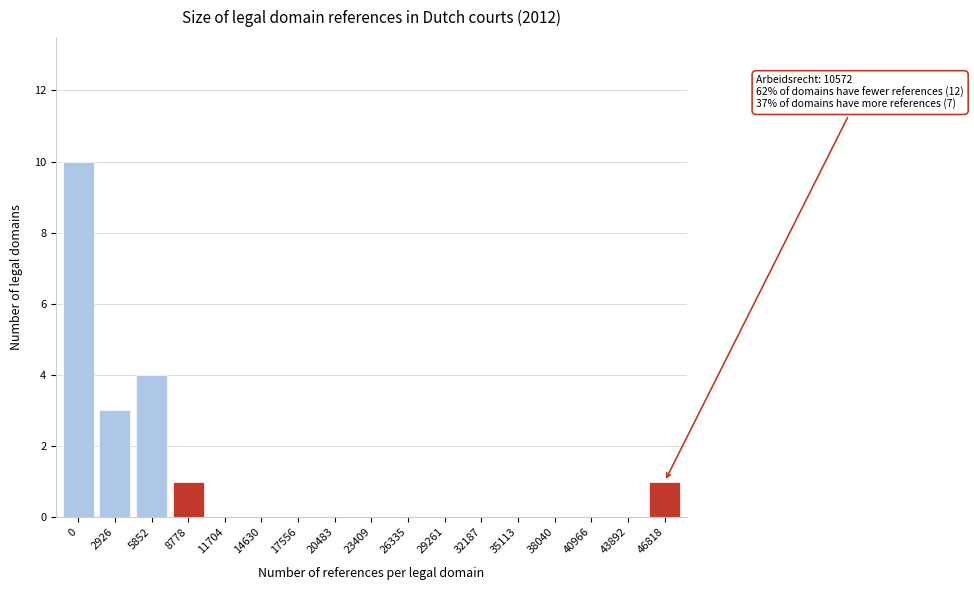

Reading left to right, transcribe all the data shown in this chart.

0=10	2926=3	5852=4	8778=1	11704=0	14630=0	17556=0	20483=0	23409=0	26335=0	29261=0	32187=0	35113=0	38040=0	40966=0	43892=0	46818=1